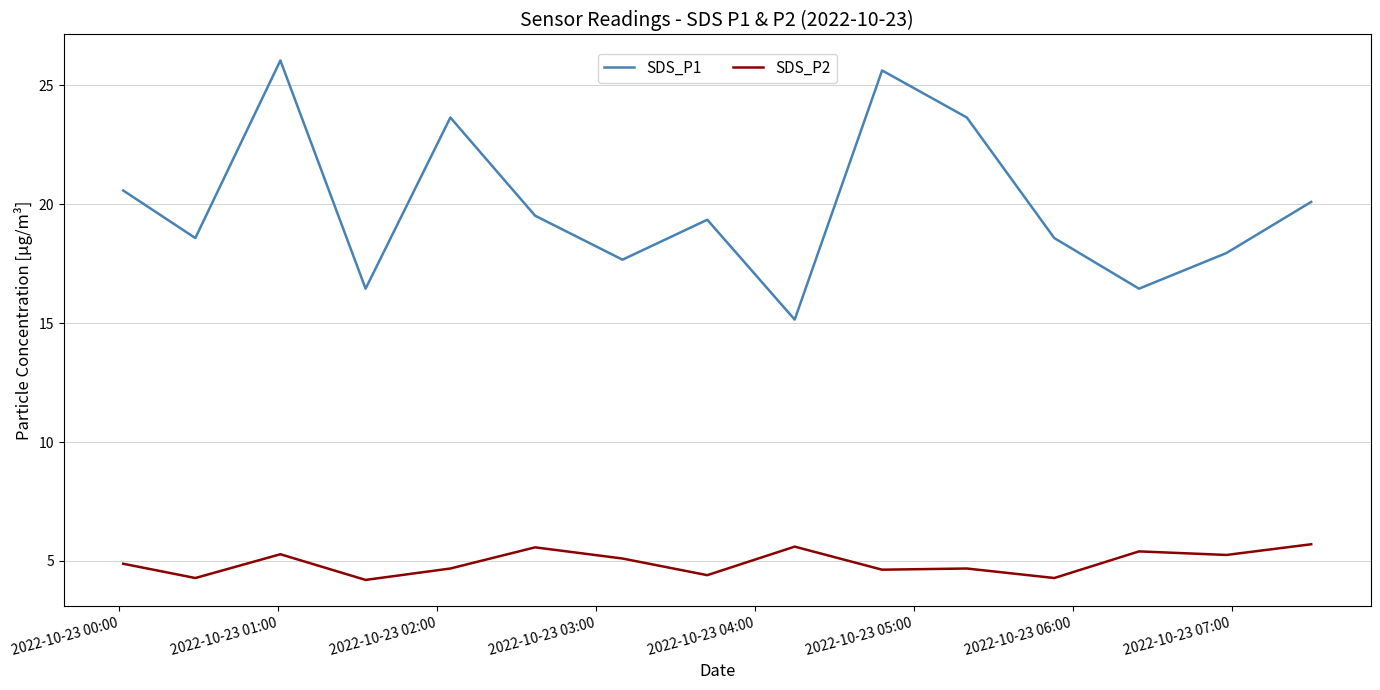

List the series in order of their overall mean, lowest first.

SDS_P2, SDS_P1